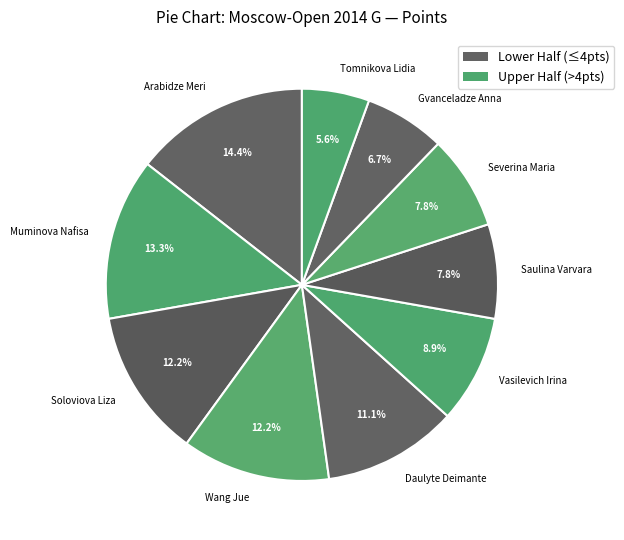

Count the number of slices in the pie.

10